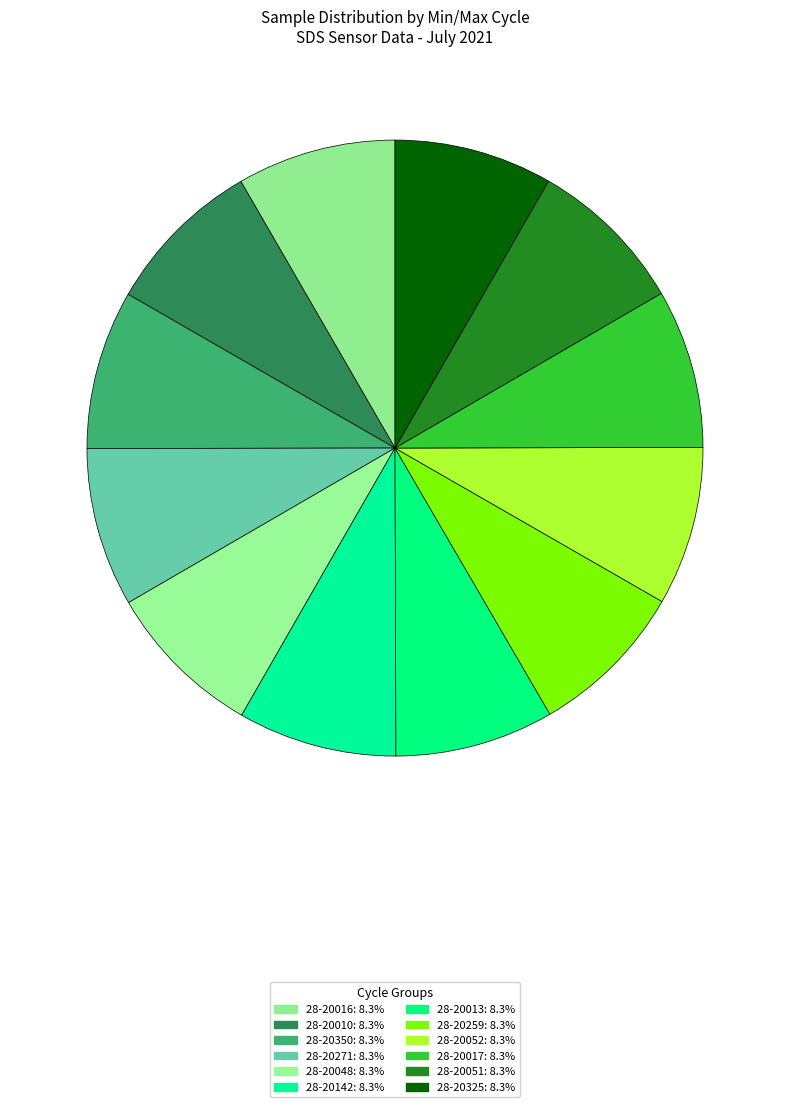

Which slice is the largest?

28-20016